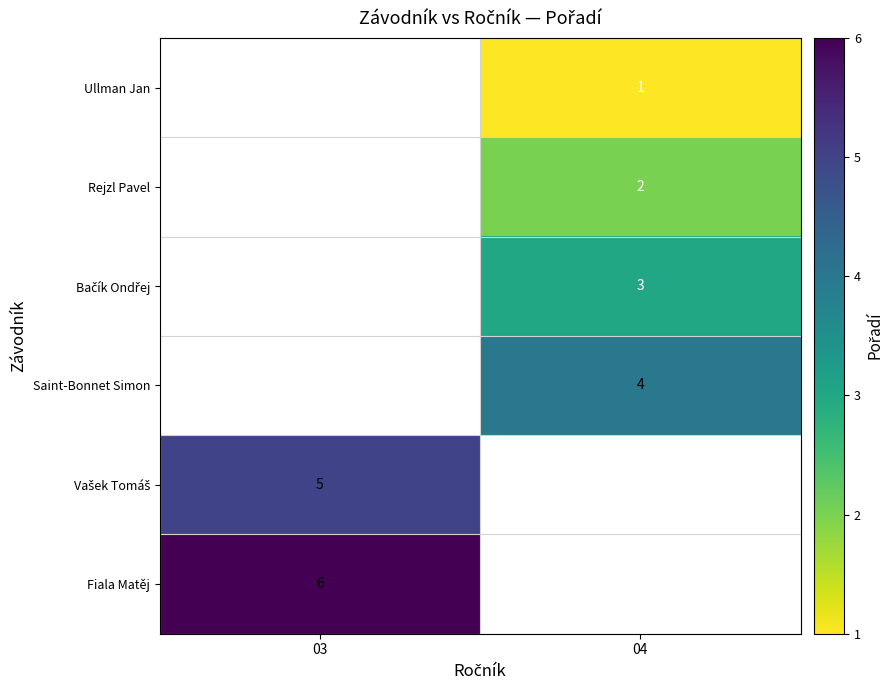

The value of Ullman Jan at 04 is 1. True or false?

True